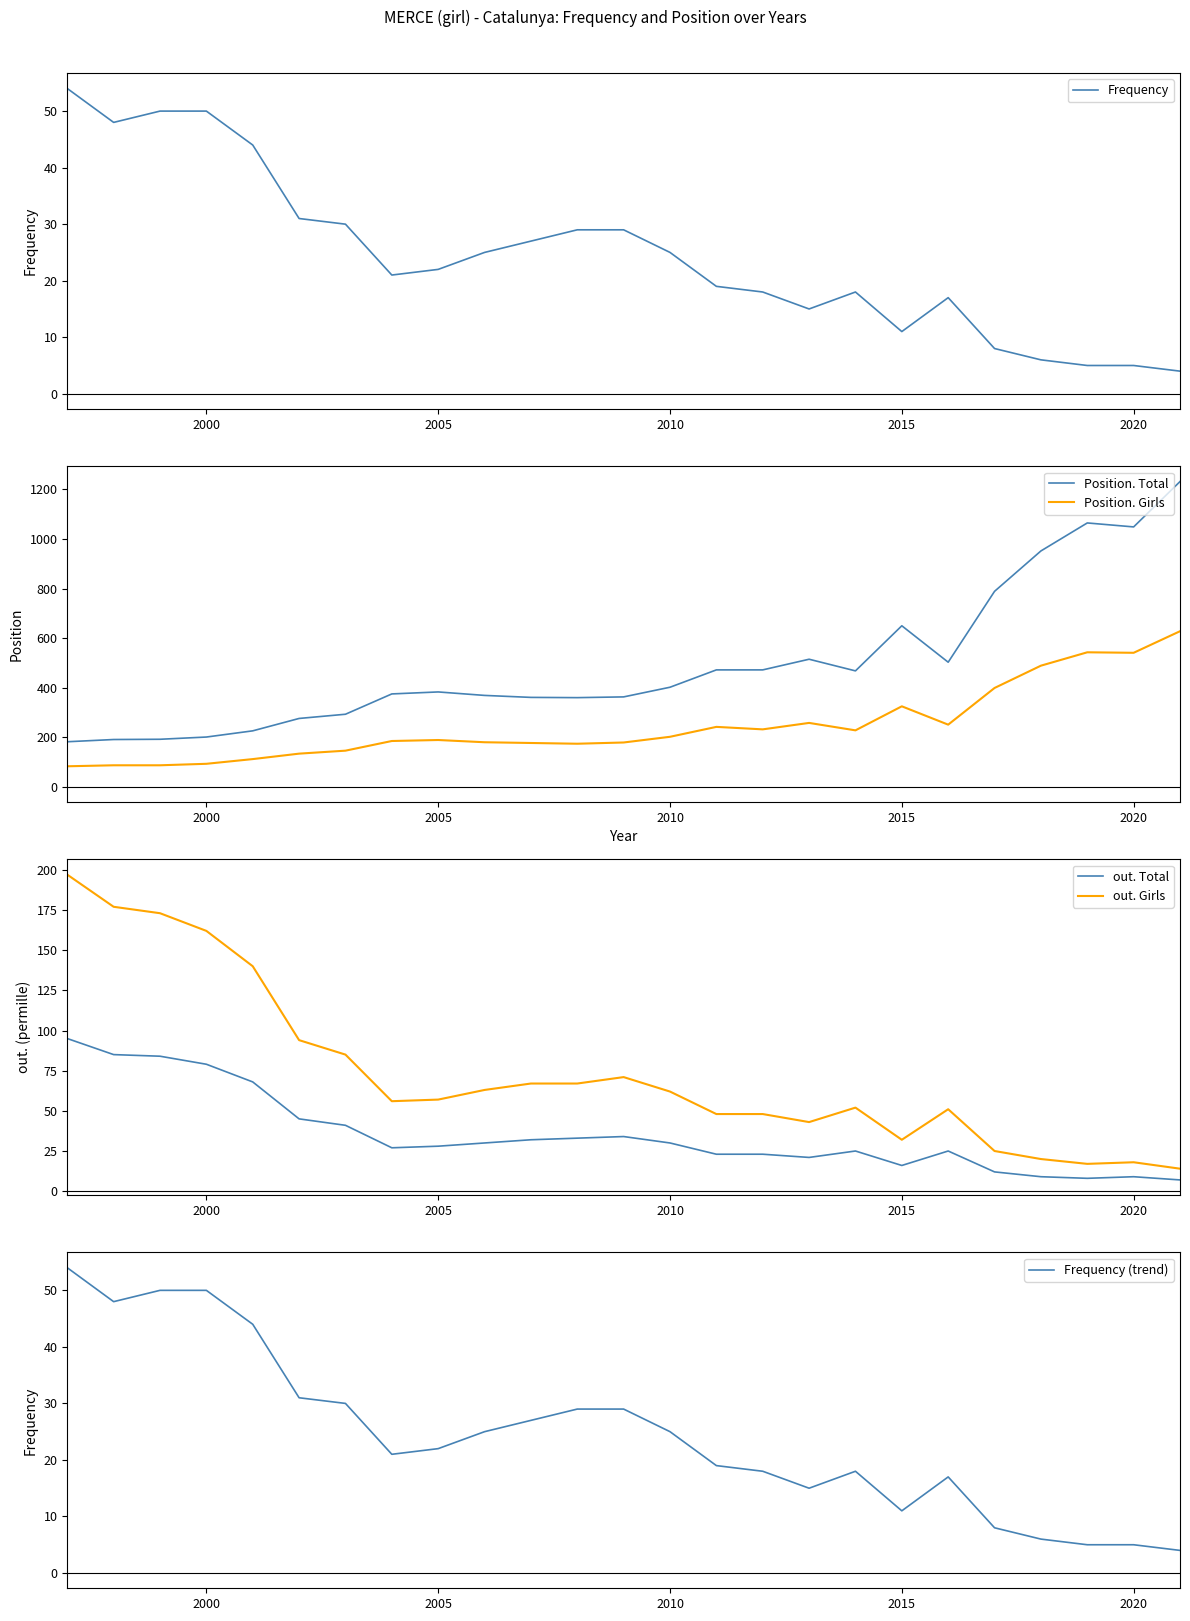

True or false: Position. Total and Position. Girls cross at least once.

False